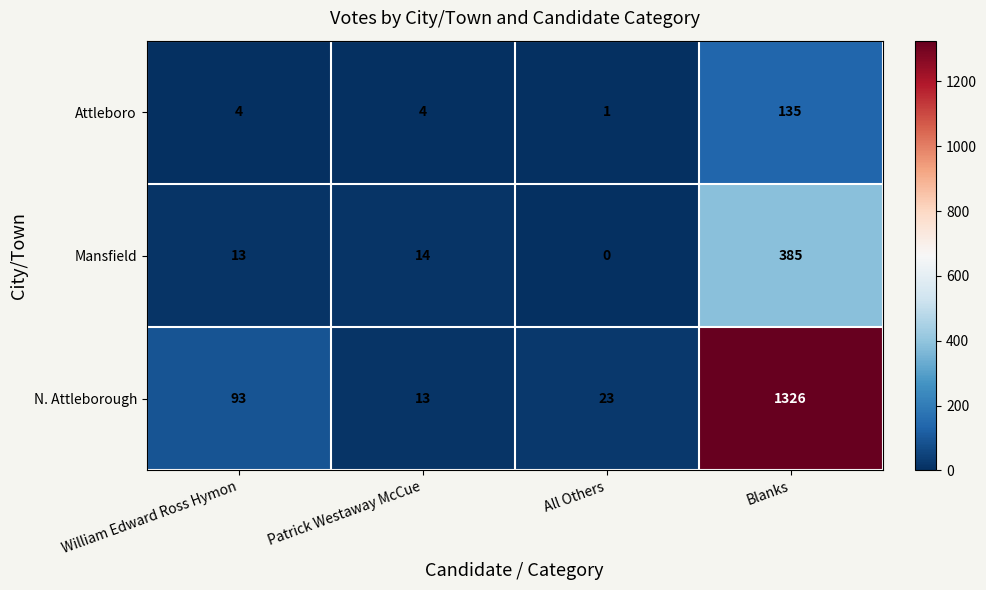

Rank the series at Patrick Westaway McCue from lowest to highest value.

Attleboro, N. Attleborough, Mansfield